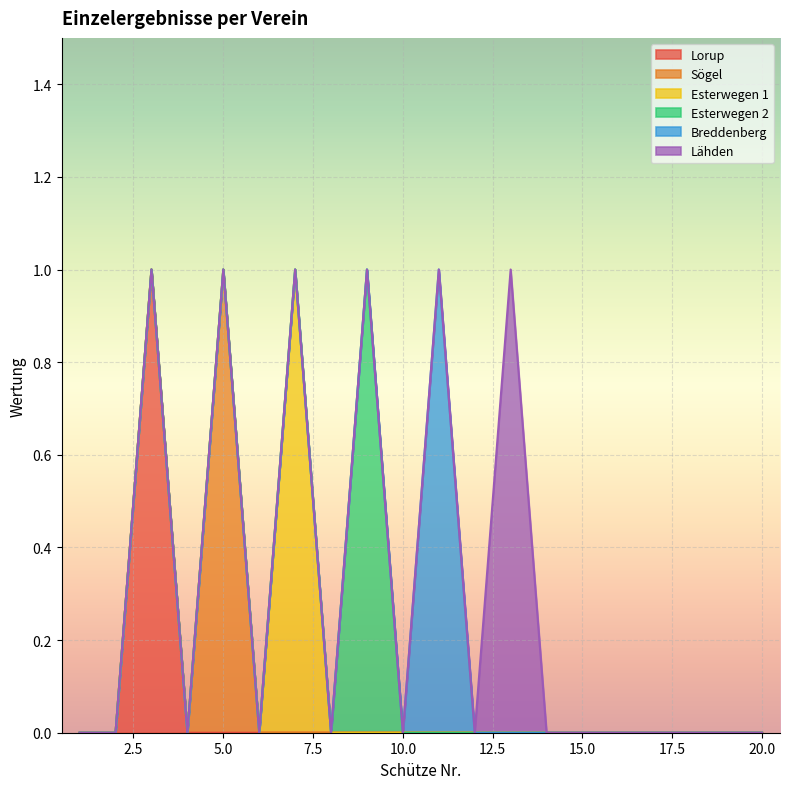

Reading left to right, list all the values displayed in this chart.

Lorup: 1=0	2=0	3=1	4=0	5=0	6=0	7=0	8=0	9=0	10=0	11=0	12=0	13=0	14=0	15=0	16=0	17=0	18=0	19=0	20=0
Sögel: 1=0	2=0	3=0	4=0	5=1	6=0	7=0	8=0	9=0	10=0	11=0	12=0	13=0	14=0	15=0	16=0	17=0	18=0	19=0	20=0
Esterwegen 1: 1=0	2=0	3=0	4=0	5=0	6=0	7=1	8=0	9=0	10=0	11=0	12=0	13=0	14=0	15=0	16=0	17=0	18=0	19=0	20=0
Esterwegen 2: 1=0	2=0	3=0	4=0	5=0	6=0	7=0	8=0	9=1	10=0	11=0	12=0	13=0	14=0	15=0	16=0	17=0	18=0	19=0	20=0
Breddenberg: 1=0	2=0	3=0	4=0	5=0	6=0	7=0	8=0	9=0	10=0	11=1	12=0	13=0	14=0	15=0	16=0	17=0	18=0	19=0	20=0
Lähden: 1=0	2=0	3=0	4=0	5=0	6=0	7=0	8=0	9=0	10=0	11=0	12=0	13=1	14=0	15=0	16=0	17=0	18=0	19=0	20=0